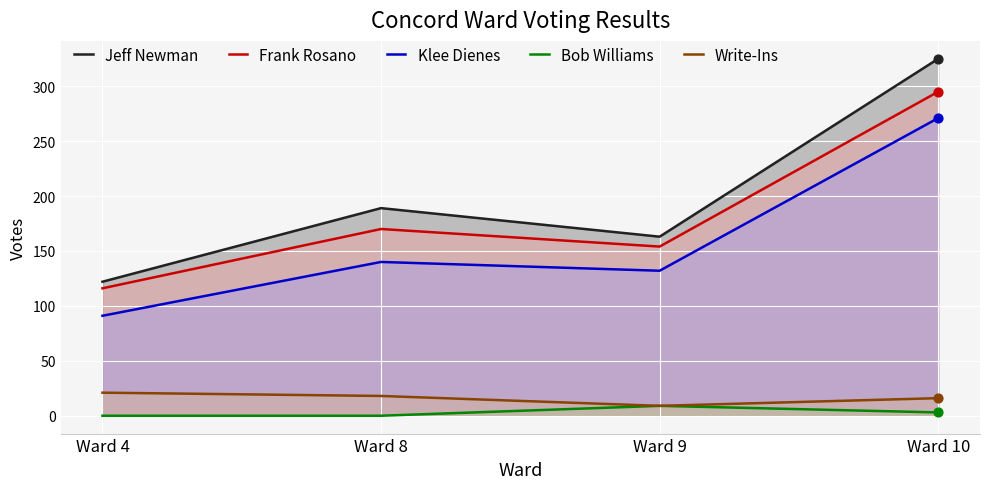

What are all the series names shown in the legend?

Jeff Newman, Frank Rosano, Klee Dienes, Bob Williams, Write-Ins